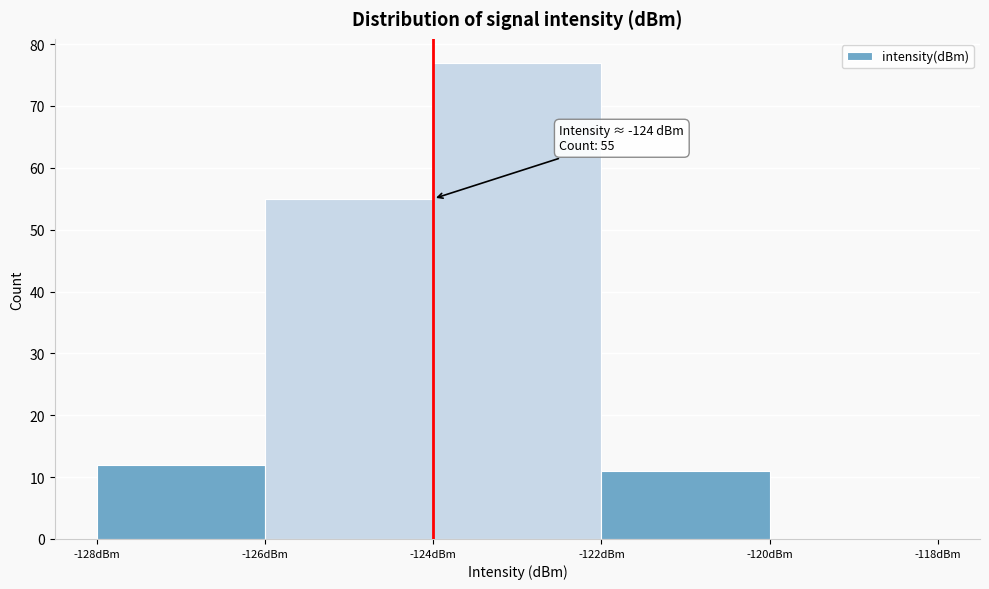

Over which range of the x-axis is the bar tallest?

-124 to -122